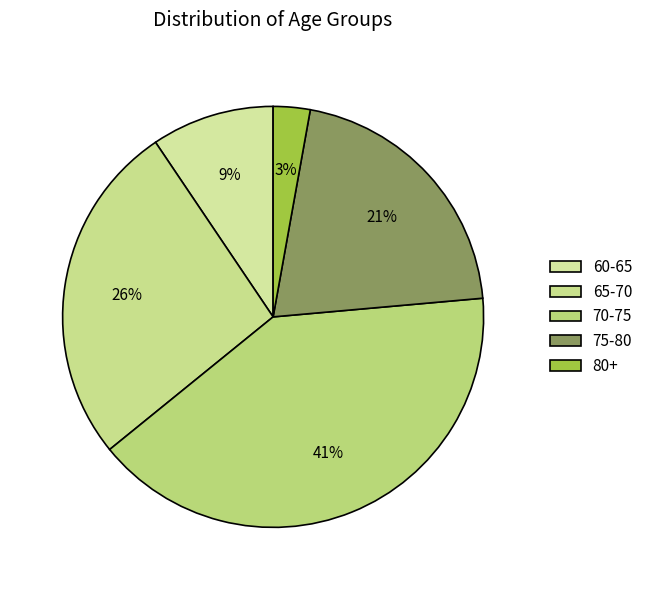

Rank the categories by value from lowest to highest.

80+, 60-65, 75-80, 65-70, 70-75